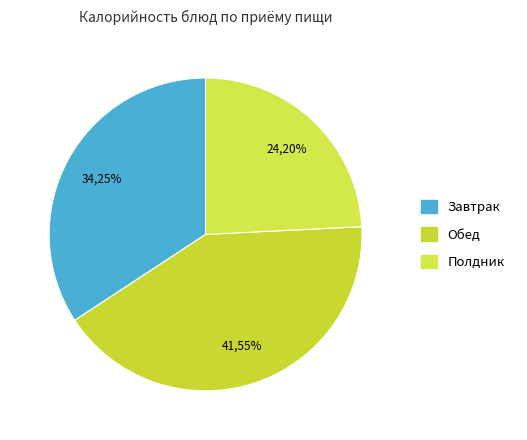

Does any single category account for the majority?

No